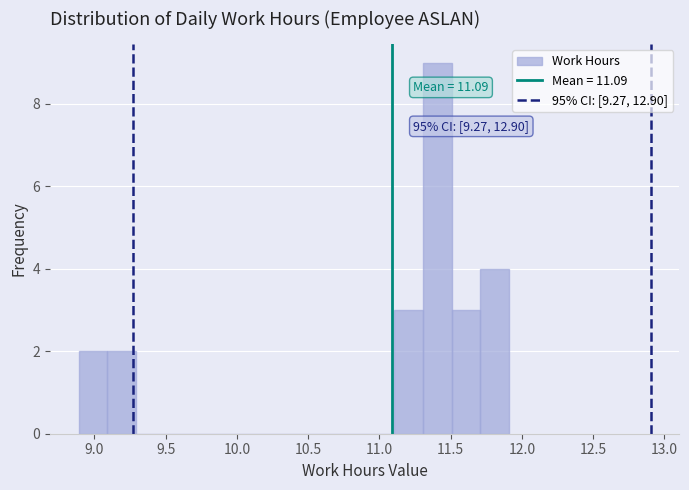

Which range on the x-axis has the tallest bar?

11.3 to 11.5